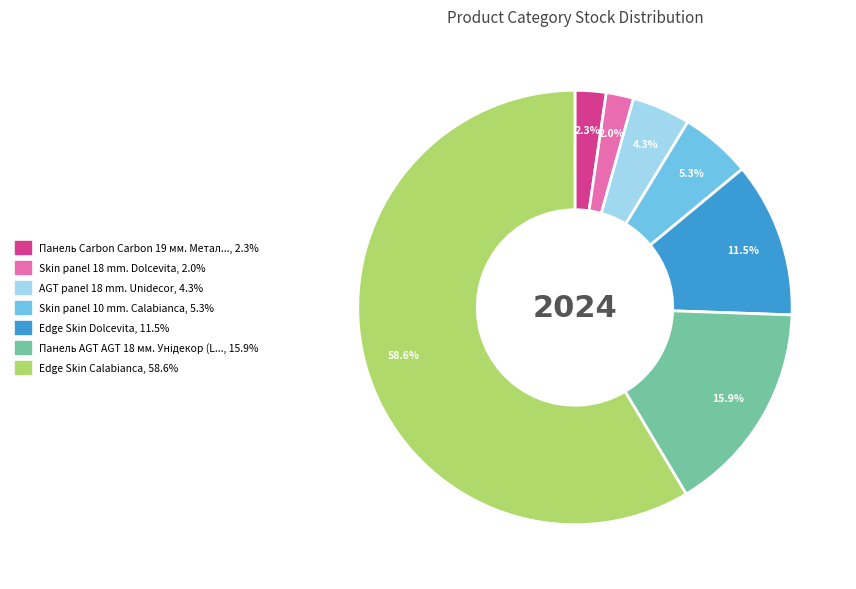

Does any single category account for the majority?

Yes